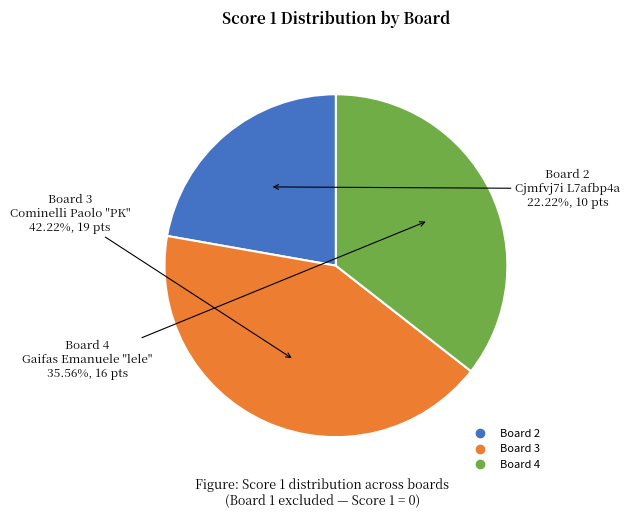

Is there a majority slice in this chart?

No